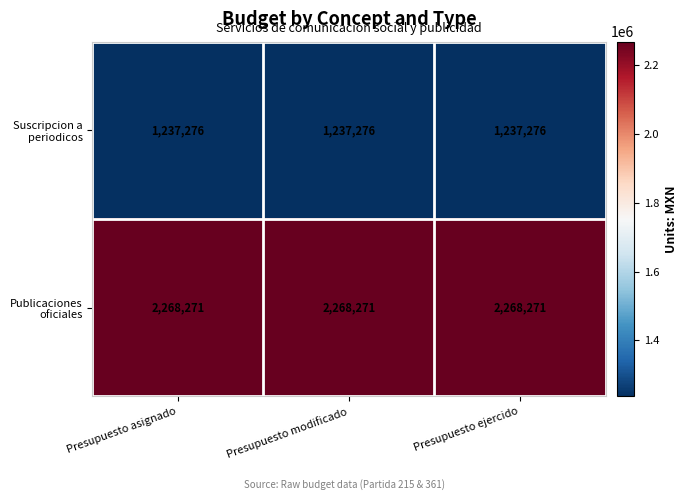

What is the difference between the highest and lowest values at Presupuesto modificado?

1030995